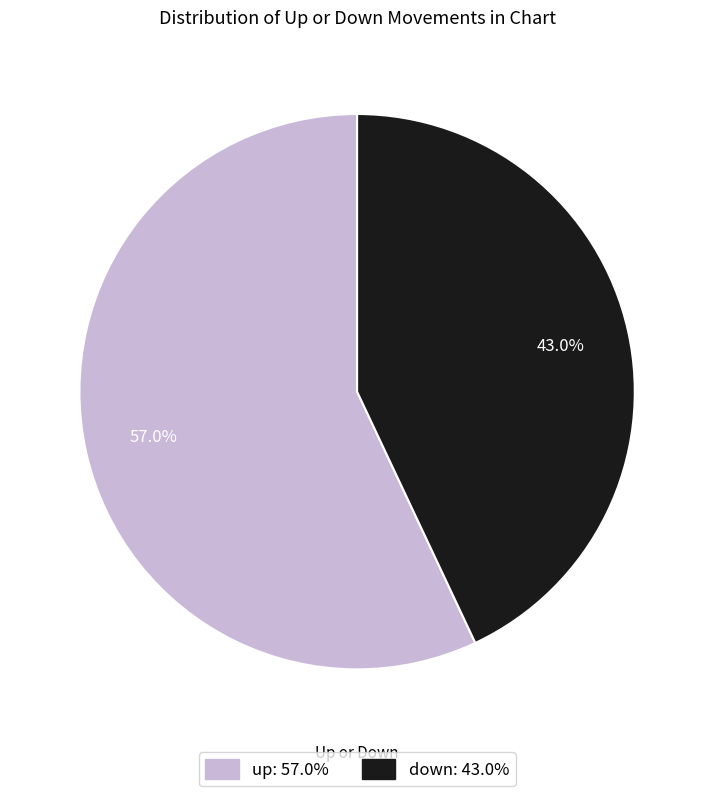

Between down and up, which is larger?

up